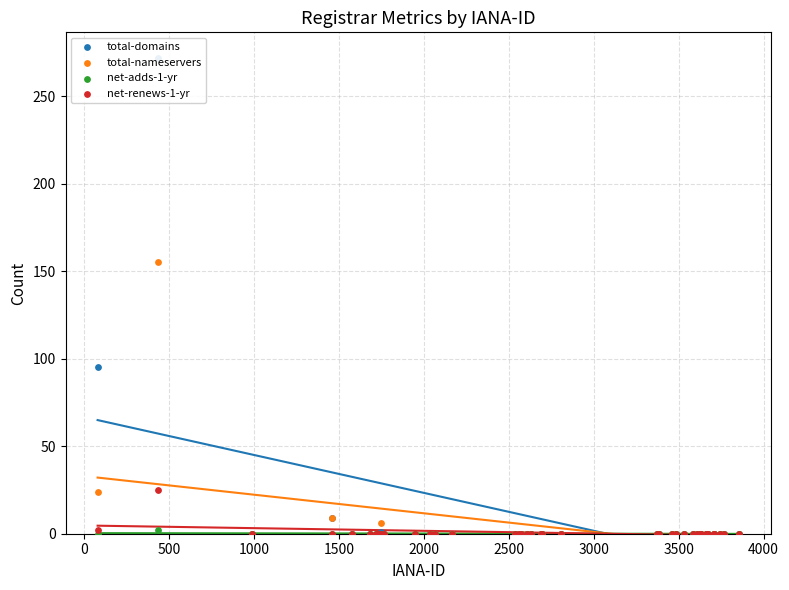

Which series has the largest total across all categories?

total-domains